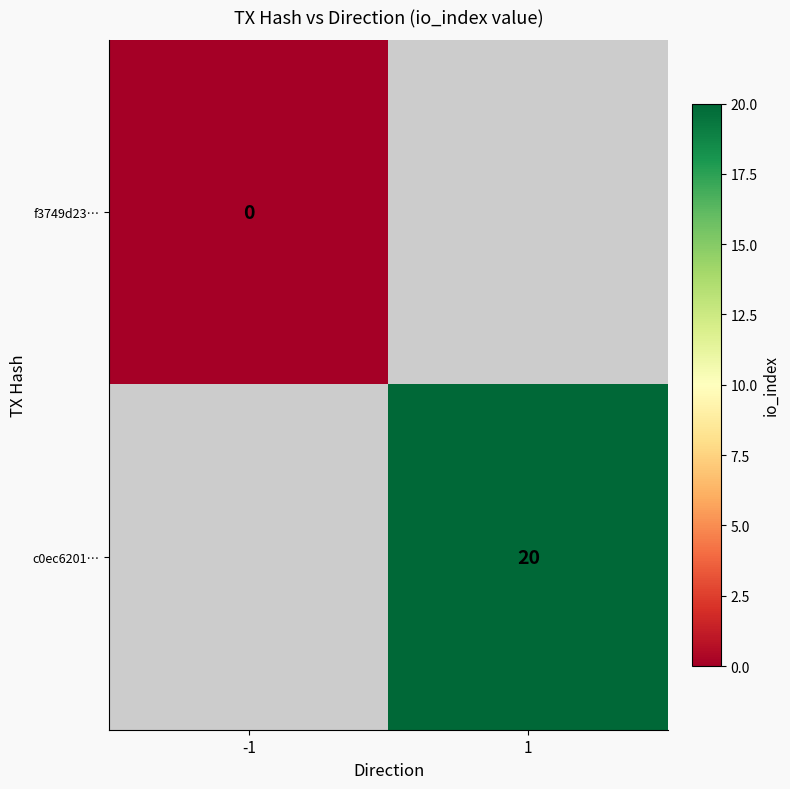

Count the number of data series in this chart.

2